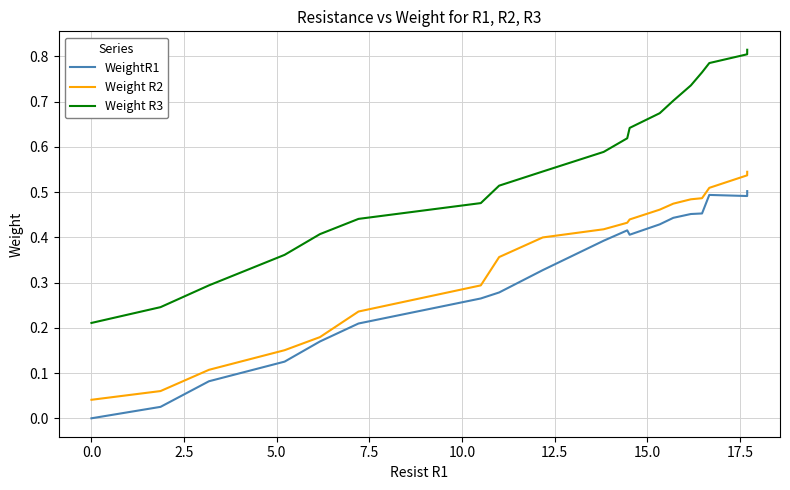

Does the chart have visible grid lines?

Yes